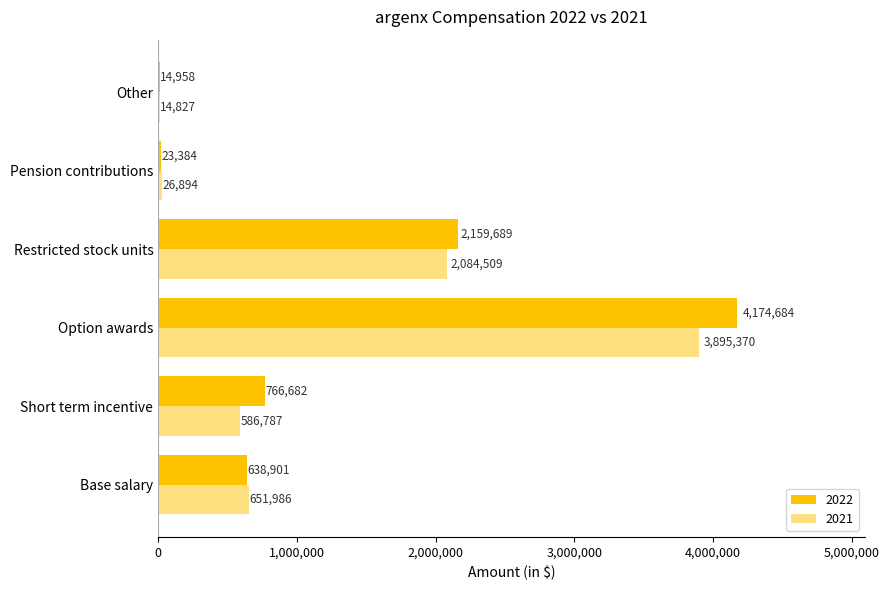

Read the 2021 value at Short term incentive, to the nearest 100.

586800